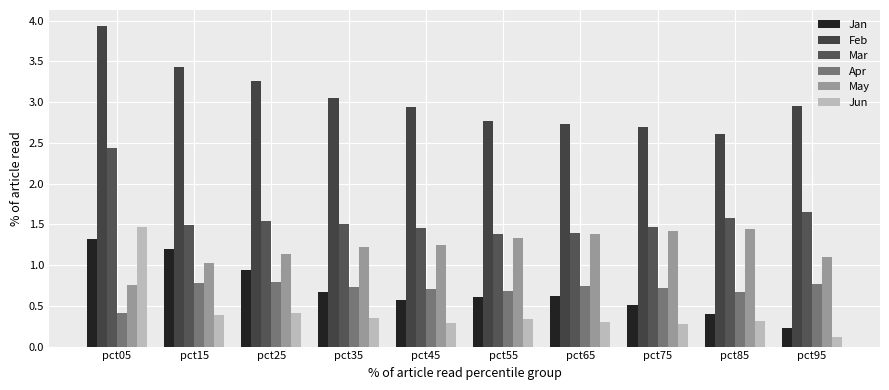

What is the difference between the maximum and minimum values in the Jan series?

1.1